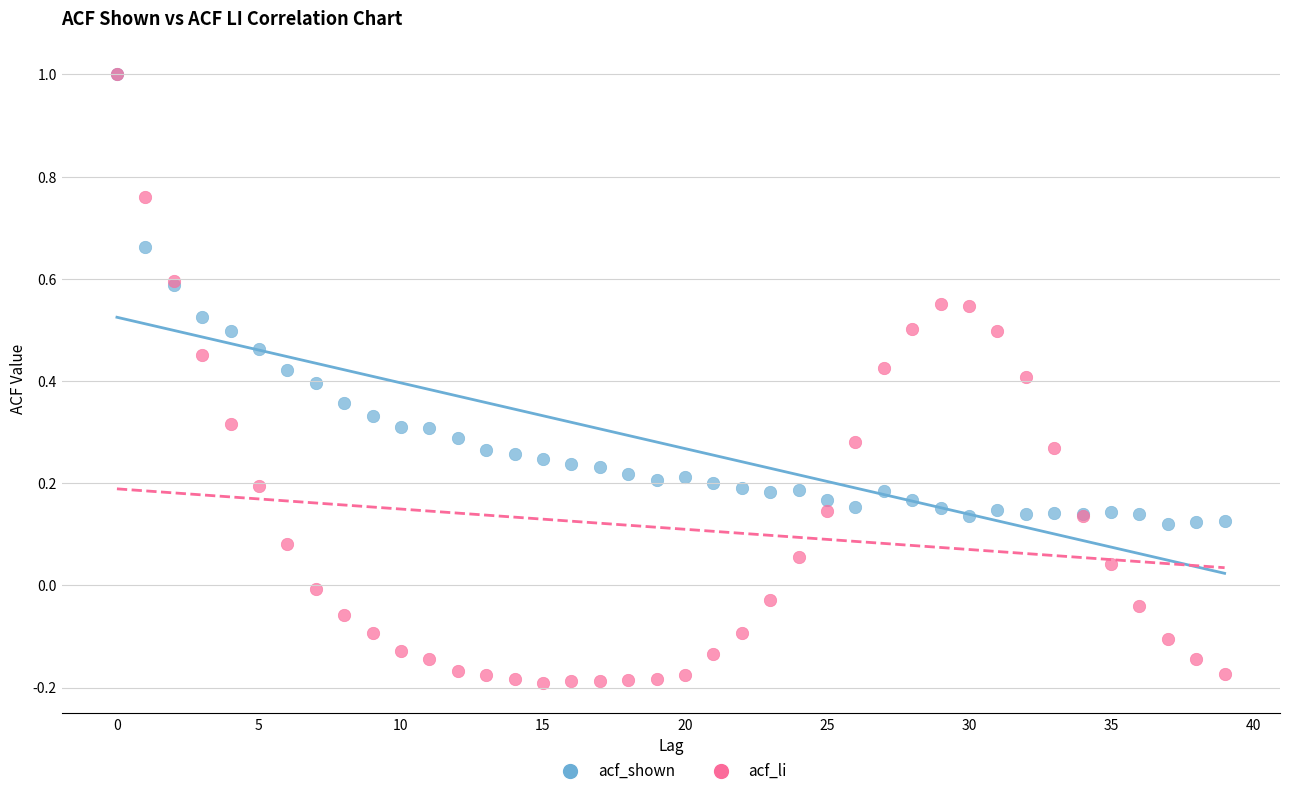

Which series has the largest Y range (max minus min)?

acf_li